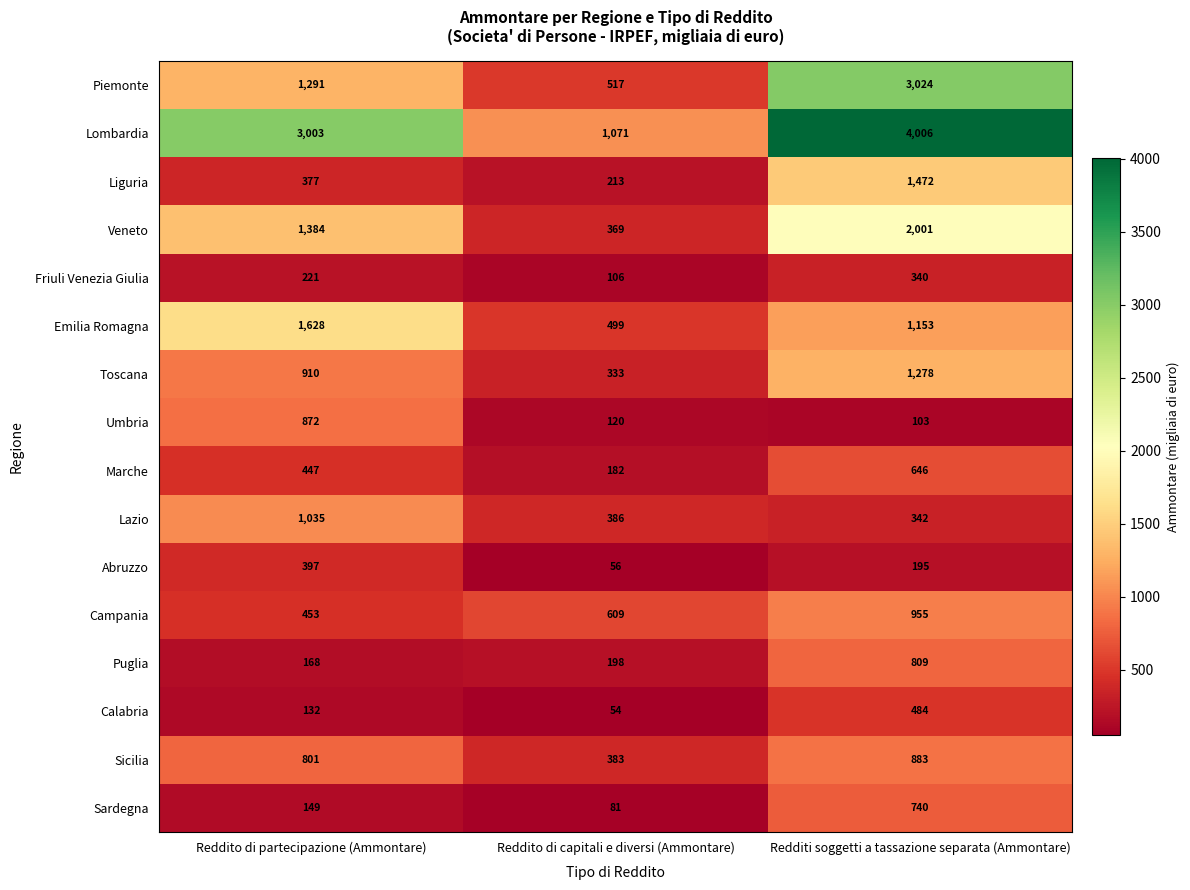

What is the total value across all series at Reddito di partecipazione (Ammontare)?

13268